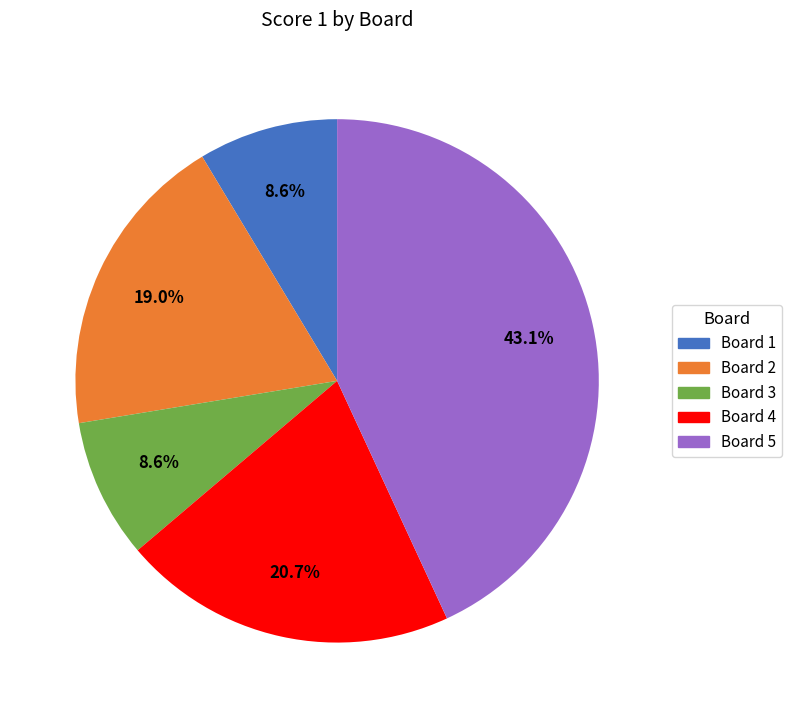

Does any single category account for the majority?

No